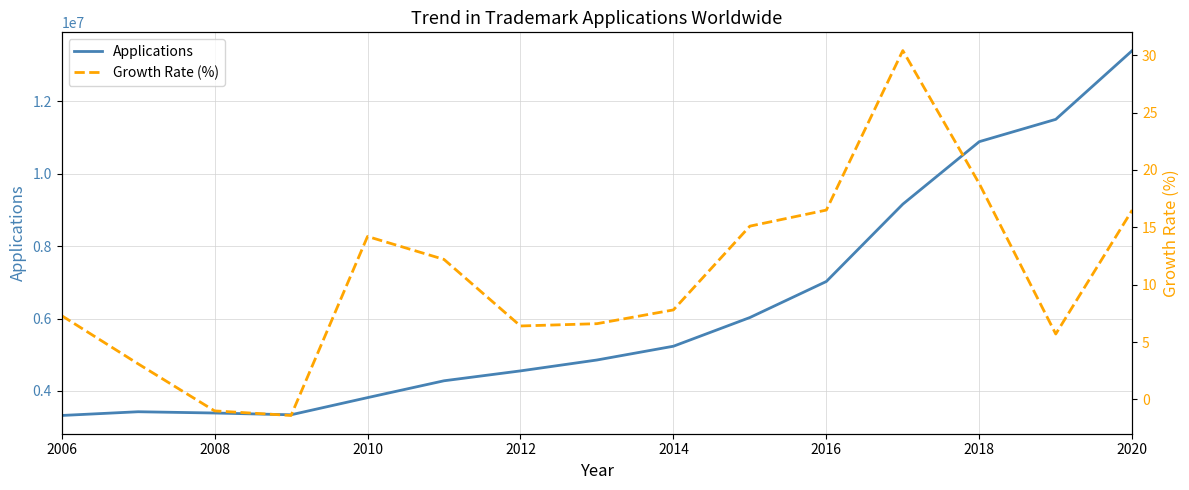

What is the maximum value for Applications?

13396500